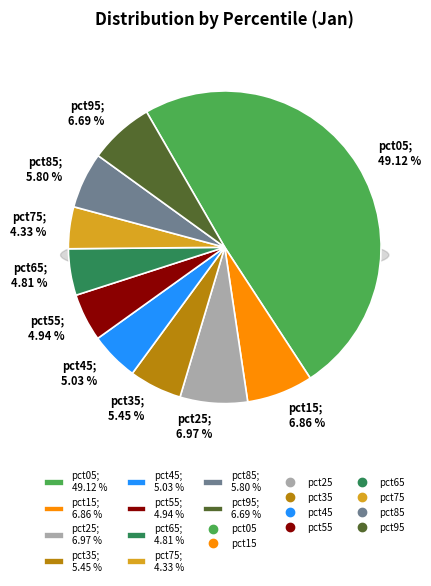

To the nearest percent, what is the average slice percentage?

10%